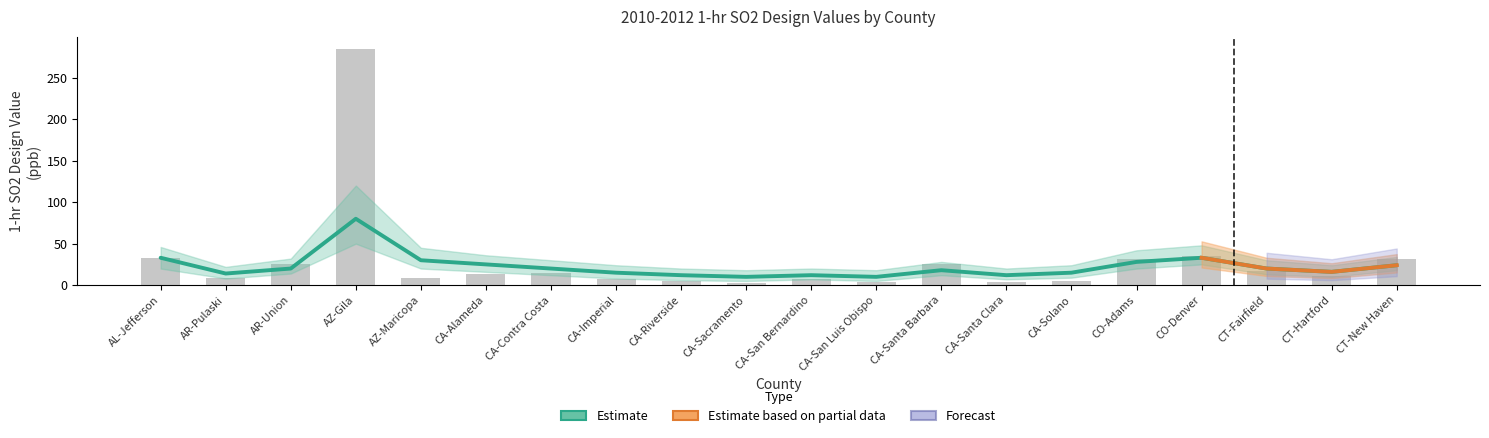

What is the difference between the Smoothed Estimate values at CA-Imperial and CA-Contra Costa?

5